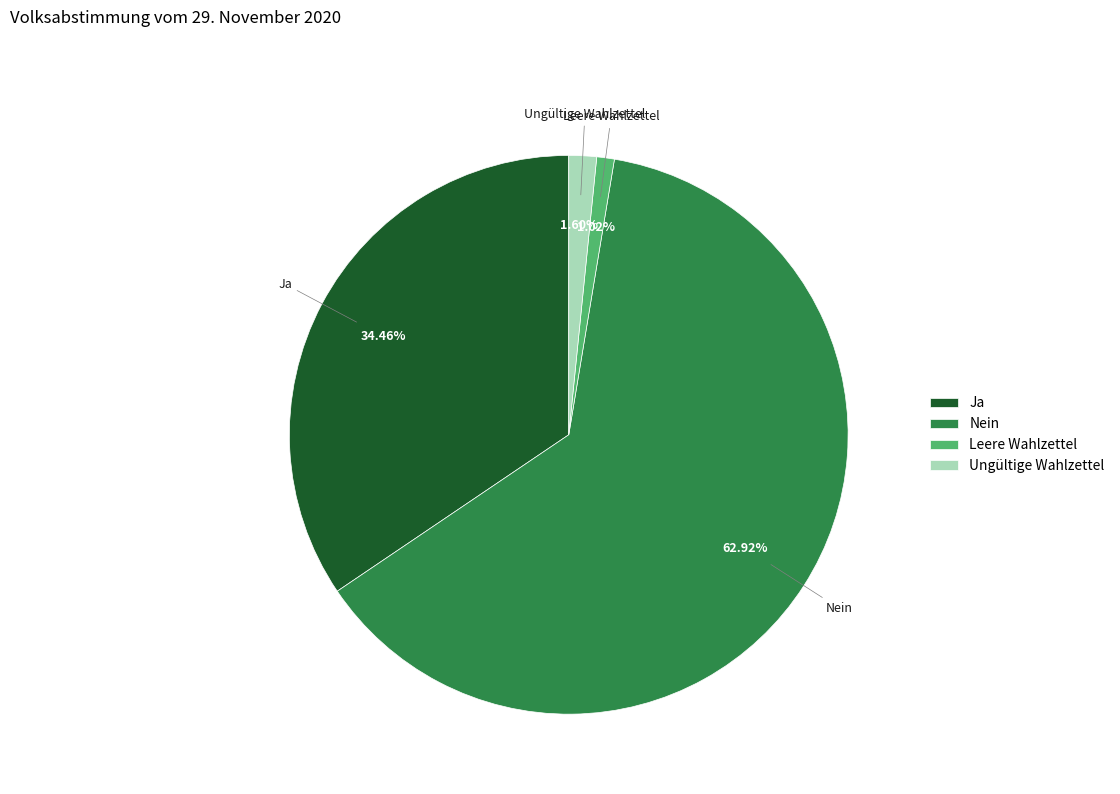

To the nearest percent, what percentage of the pie is Ungültige Wahlzettel?

2%